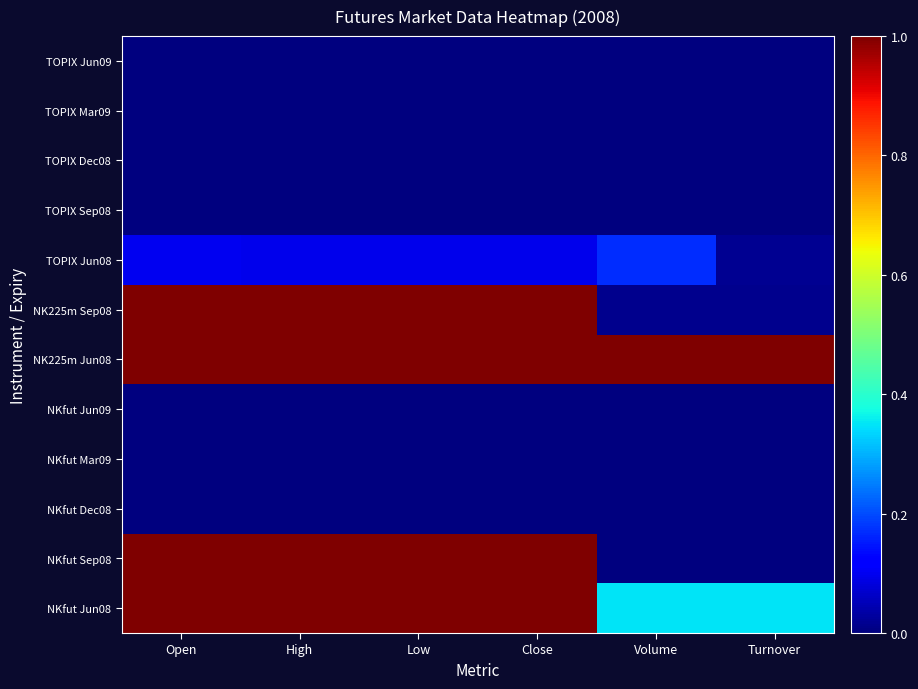

Count the number of categories in the chart.

6